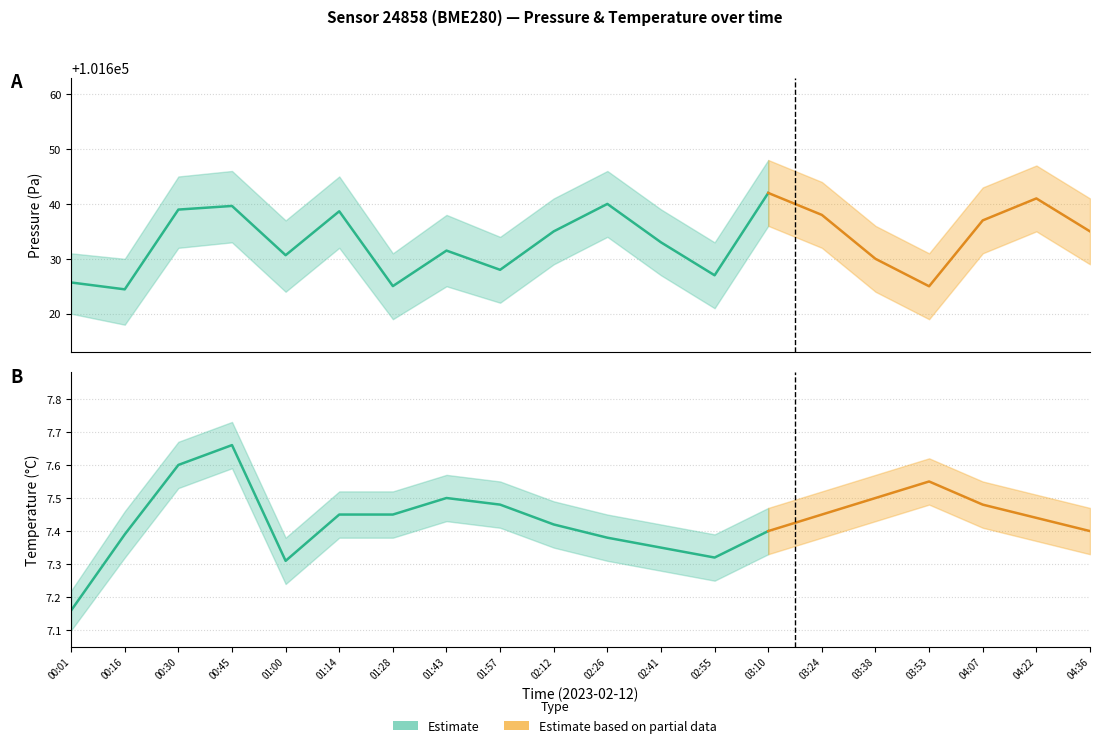

What is the spread (max minus min) of values at 03:10?

101634.6